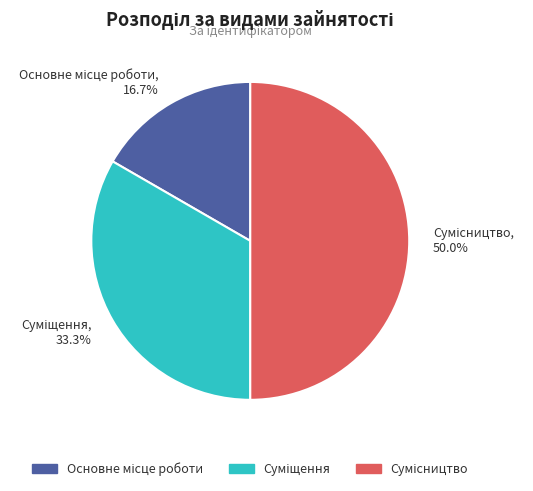

How many segments does this pie chart have?

3